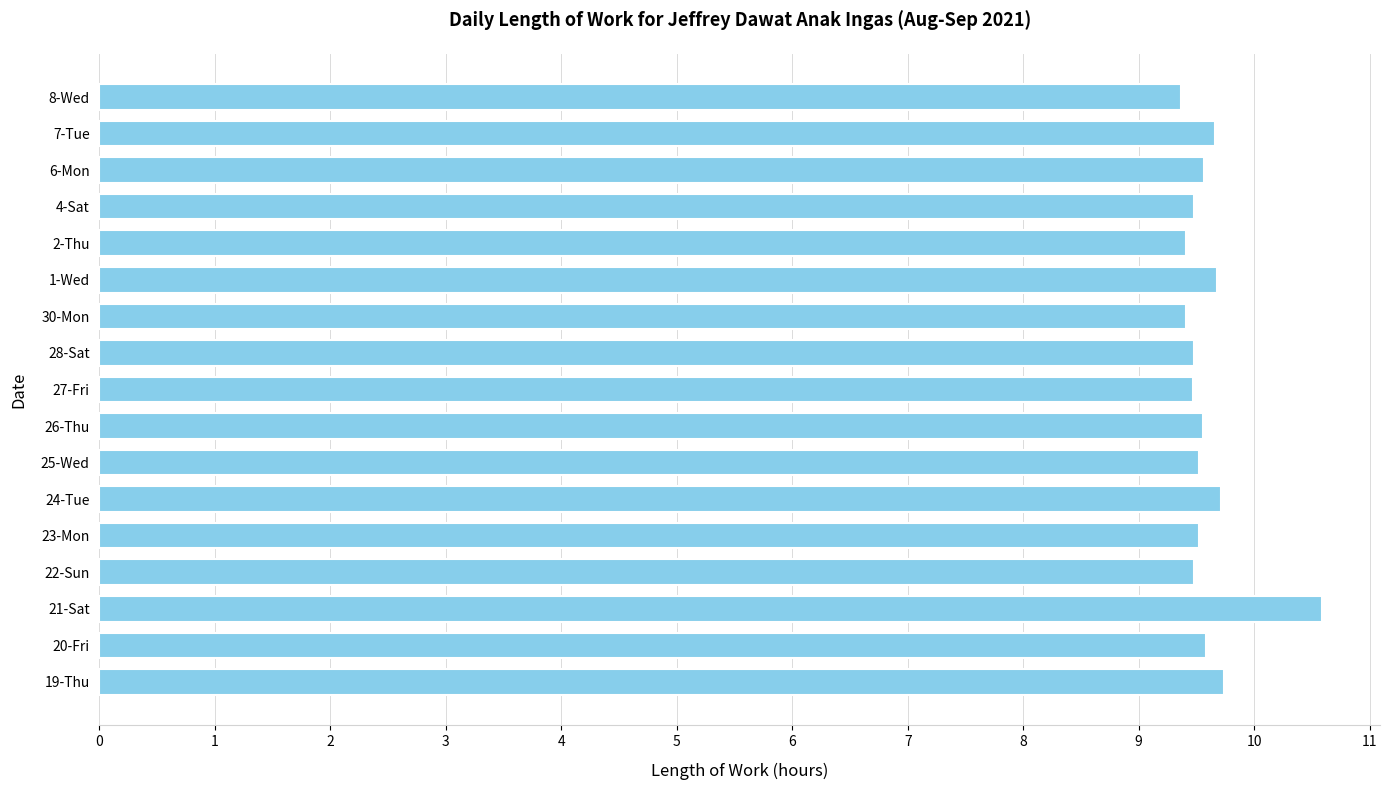

How many values are between 9 and 10?

16